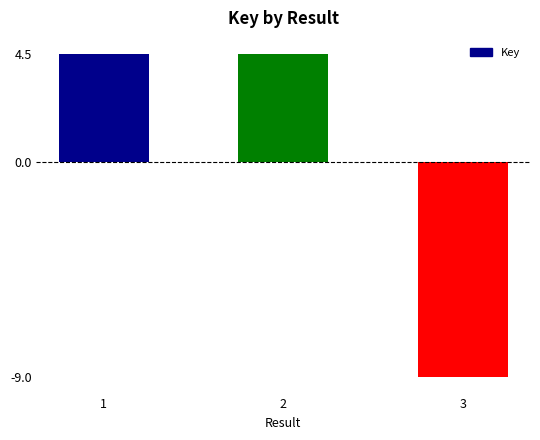

What is the maximum value shown in the chart?

4.5